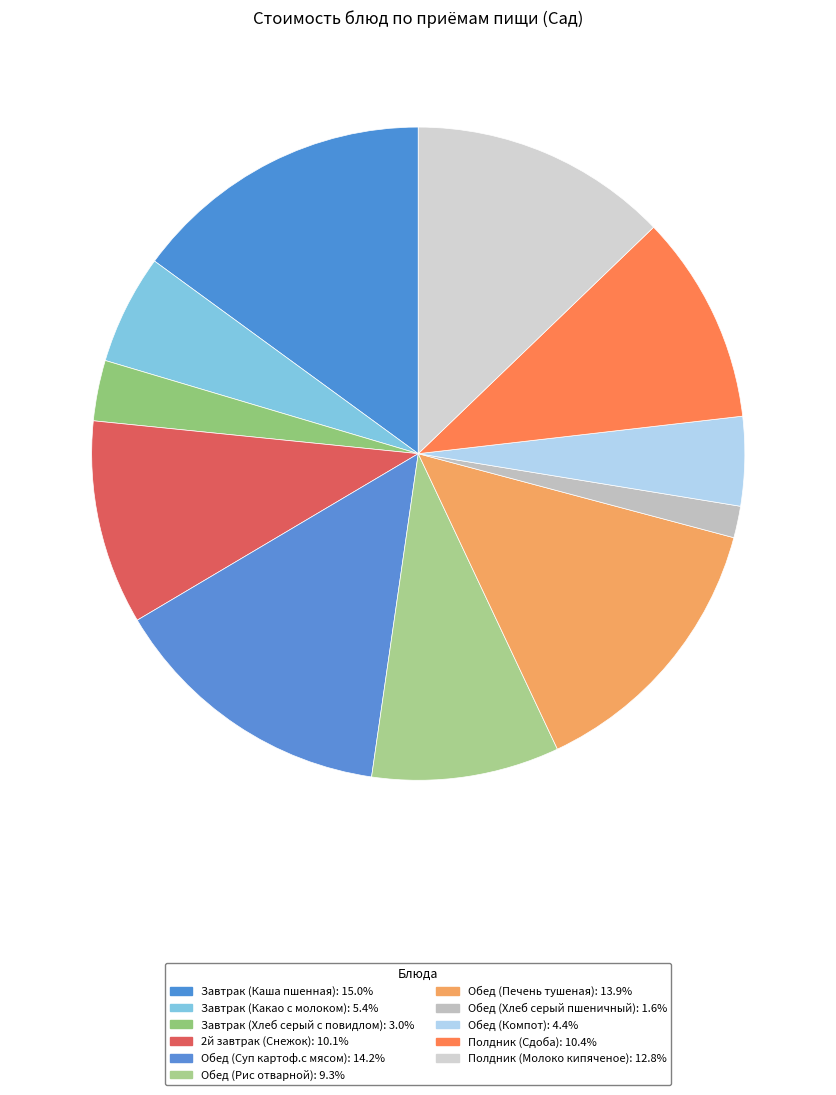

The Полдник (Молоко кипяченое) slice represents 13% of the pie. True or false?

True